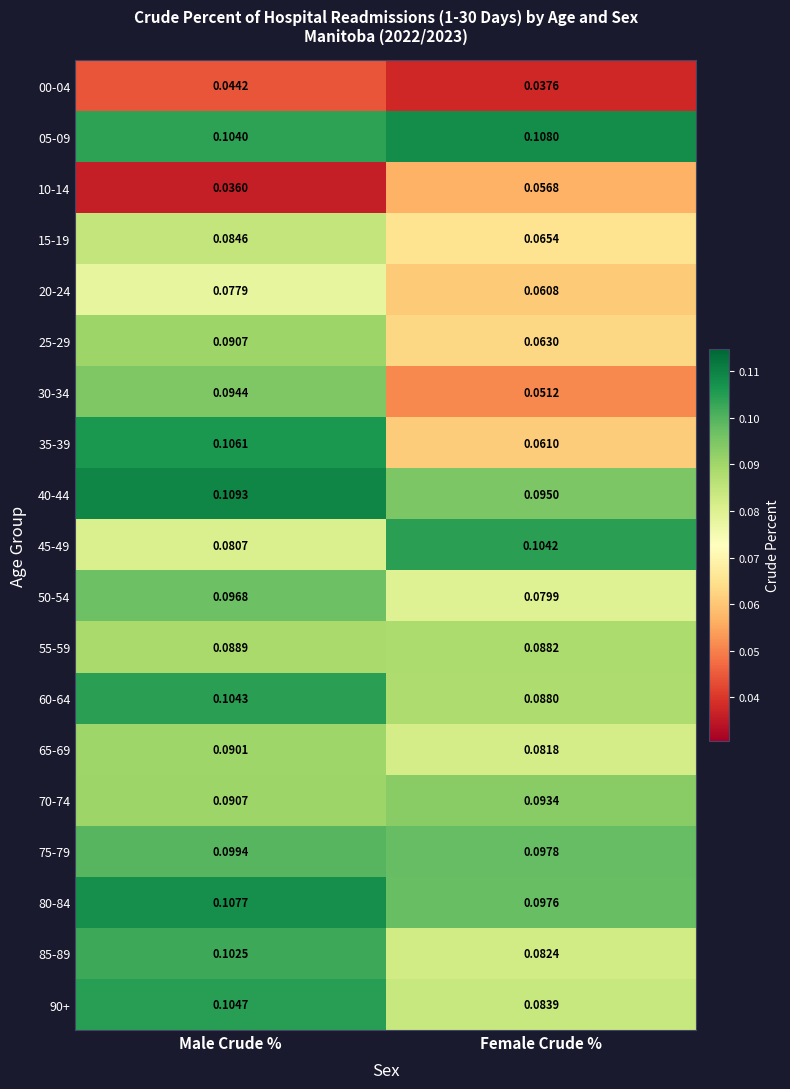

At which label is 80-84 closest to 0?

Female Crude %